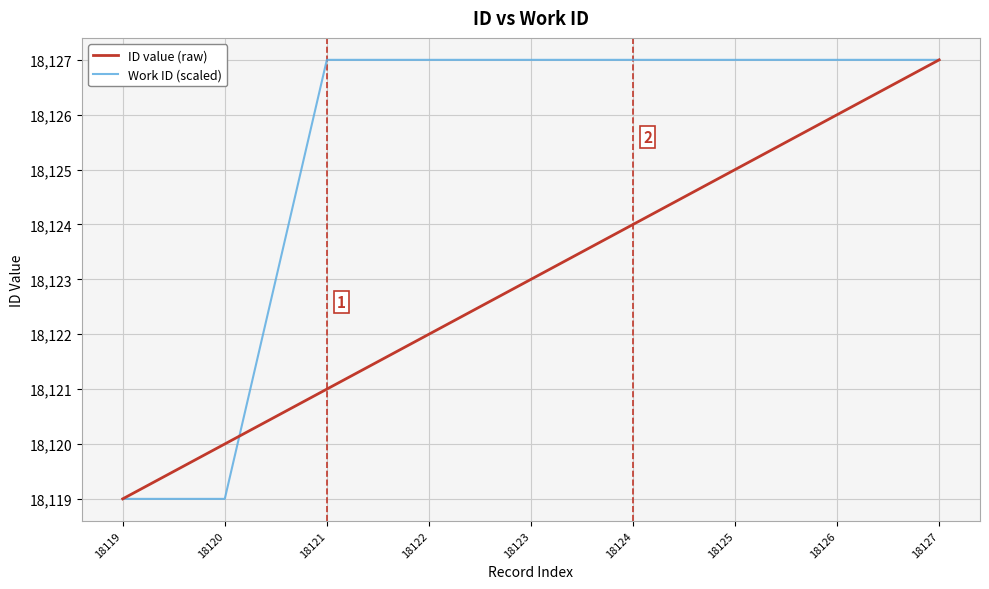

Is the value of Work ID (scaled) at 18121 greater than the value of ID value (raw) at 18119?

Yes